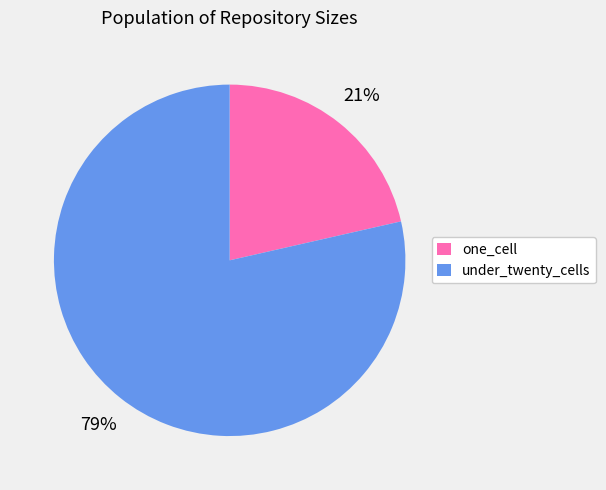

Is it true that one_cell is 8% of the pie?

False